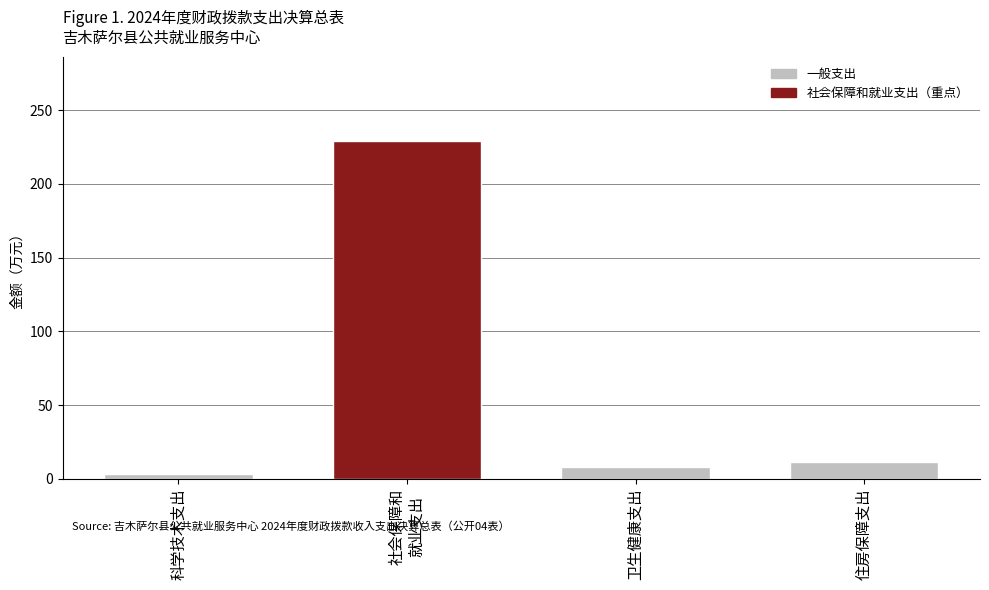

List the labels in order of value, smallest first.

科学技术支出, 卫生健康支出, 住房保障支出, 社会保障和
就业支出